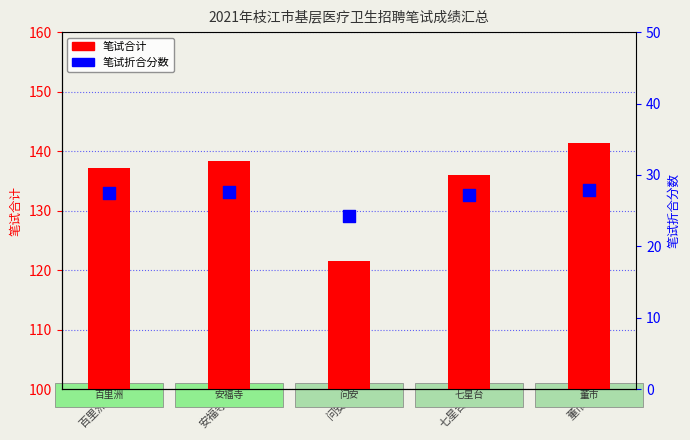

Which series has the widest spread of Y values?

笔试合计